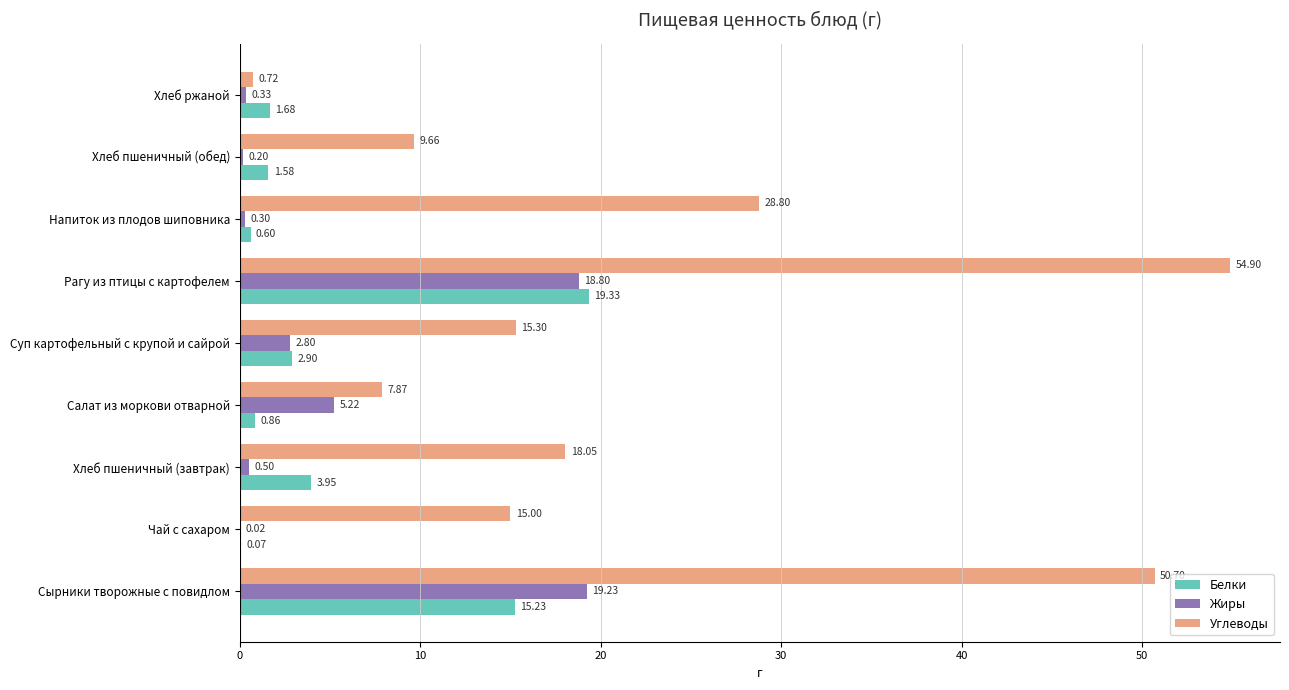

Reading left to right, extract all data points from this chart.

Белки: Сырники творожные с повидлом=15.2	Чай с сахаром=0.1	Хлеб пшеничный (завтрак)=4.0	Салат из моркови отварной=0.9	Суп картофельный с крупой и сайрой=2.9	Рагу из птицы с картофелем=19.3	Напиток из плодов шиповника=0.6	Хлеб пшеничный (обед)=1.6	Хлеб ржаной=1.7
Жиры: Сырники творожные с повидлом=19.2	Чай с сахаром=0.0	Хлеб пшеничный (завтрак)=0.5	Салат из моркови отварной=5.2	Суп картофельный с крупой и сайрой=2.8	Рагу из птицы с картофелем=18.8	Напиток из плодов шиповника=0.3	Хлеб пшеничный (обед)=0.2	Хлеб ржаной=0.3
Углеводы: Сырники творожные с повидлом=50.7	Чай с сахаром=15.0	Хлеб пшеничный (завтрак)=18.1	Салат из моркови отварной=7.9	Суп картофельный с крупой и сайрой=15.3	Рагу из птицы с картофелем=54.9	Напиток из плодов шиповника=28.8	Хлеб пшеничный (обед)=9.7	Хлеб ржаной=0.7